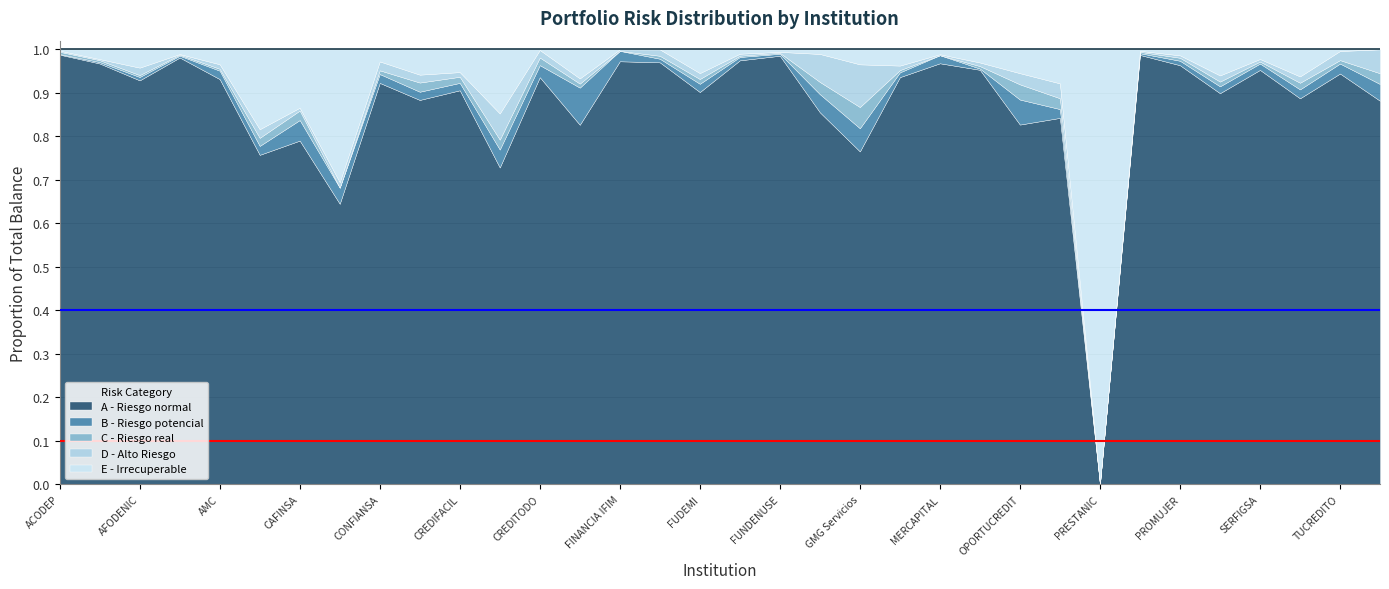

What is the sum of the D - Alto Riesgo values at CREDIGLOBEX and SERFIGSA?

0.1